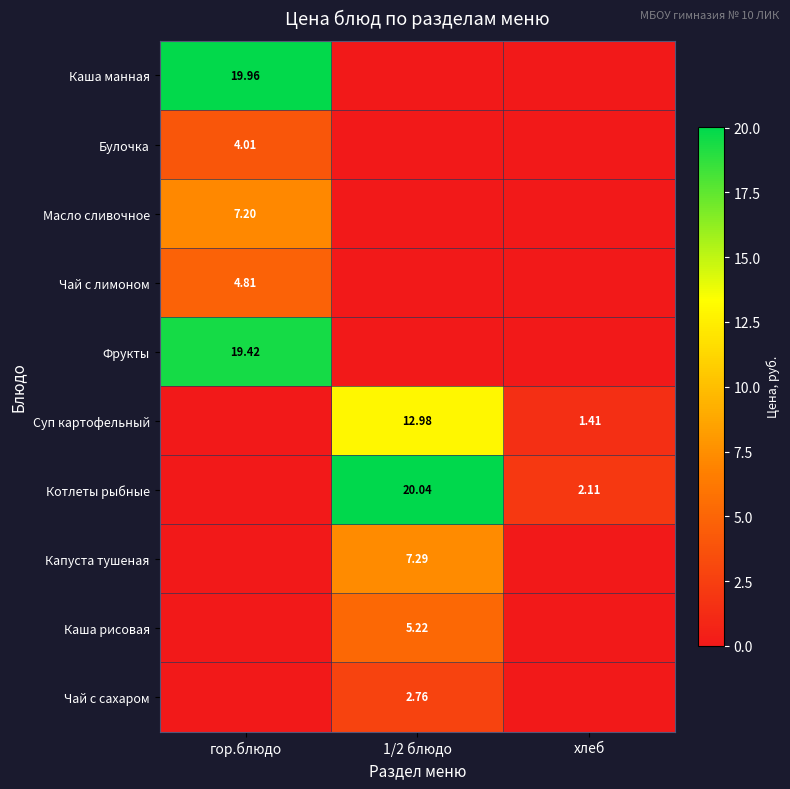

What is the difference between the Каша манная values at гор.блюдо and 1/2 блюдо?

20.0